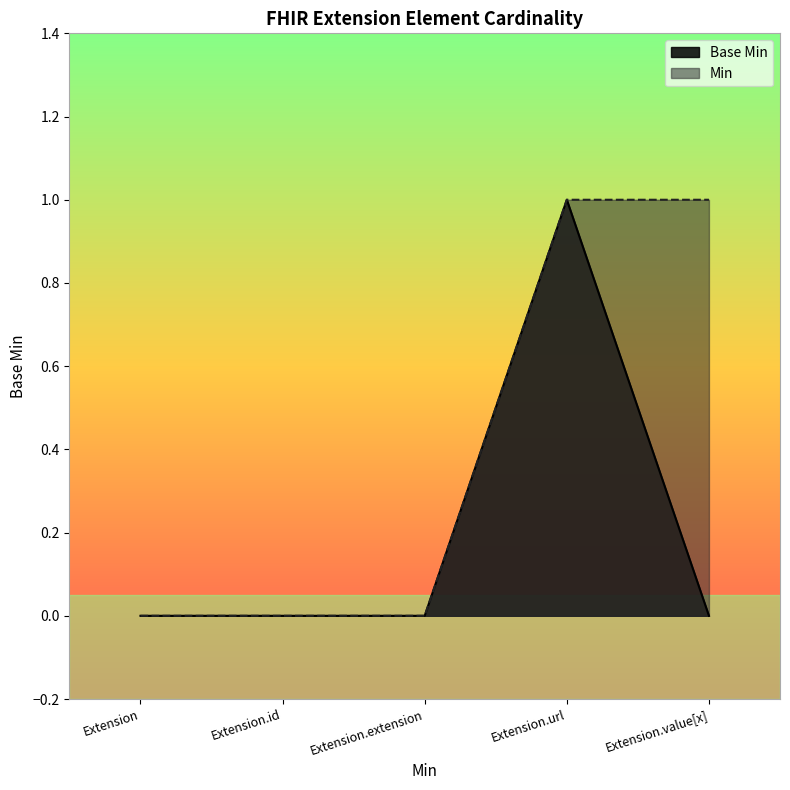

Is it true that the value at Extension.url is 0?

False